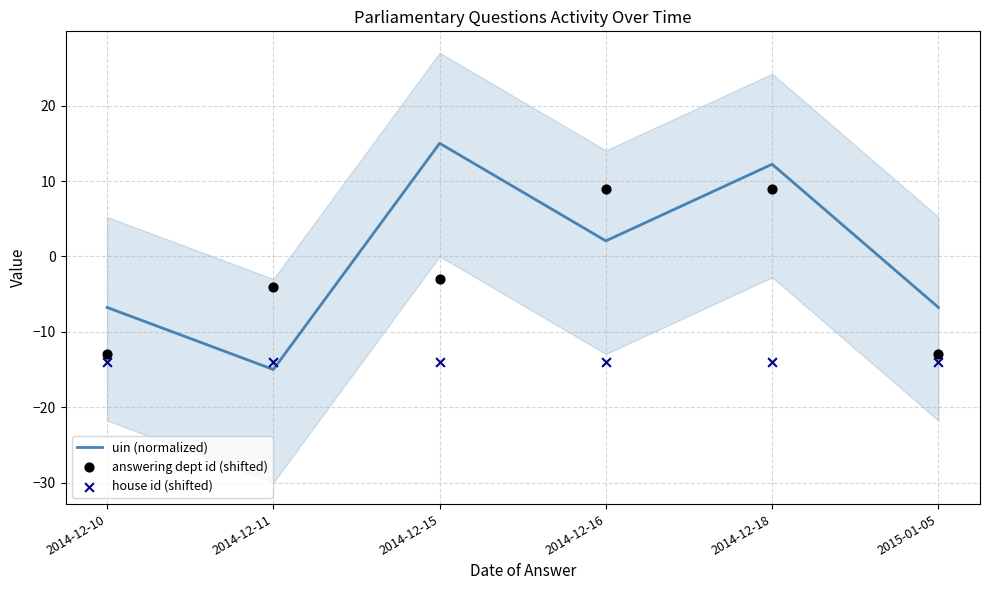

Which series contains the lowest Y value?

uin (normalized)